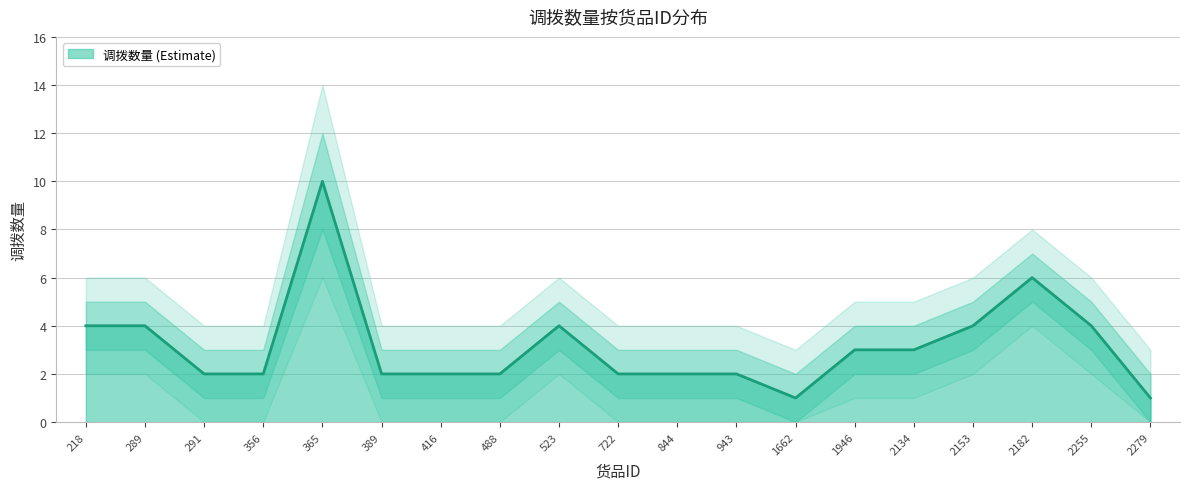

True or false: 调拨数量_upper1 and 调拨数量_lower2 intersect in this chart.

False